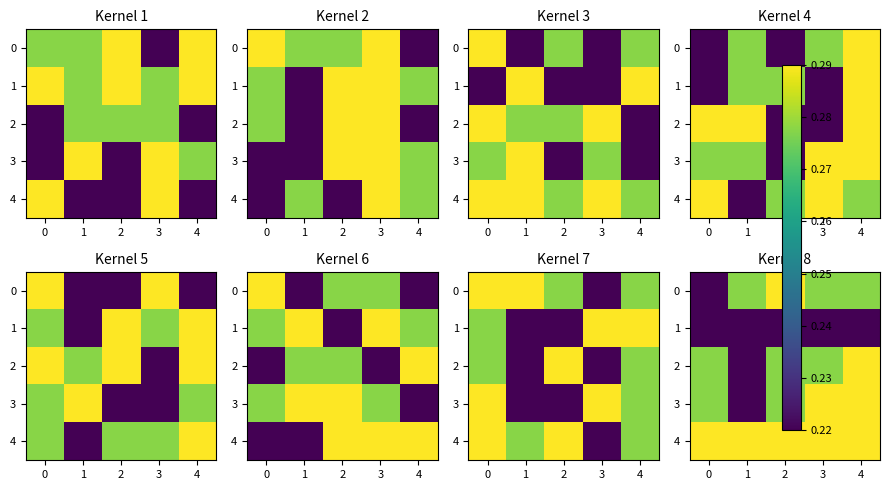

True or false: 4 has a value of 0.2 at 2.

False